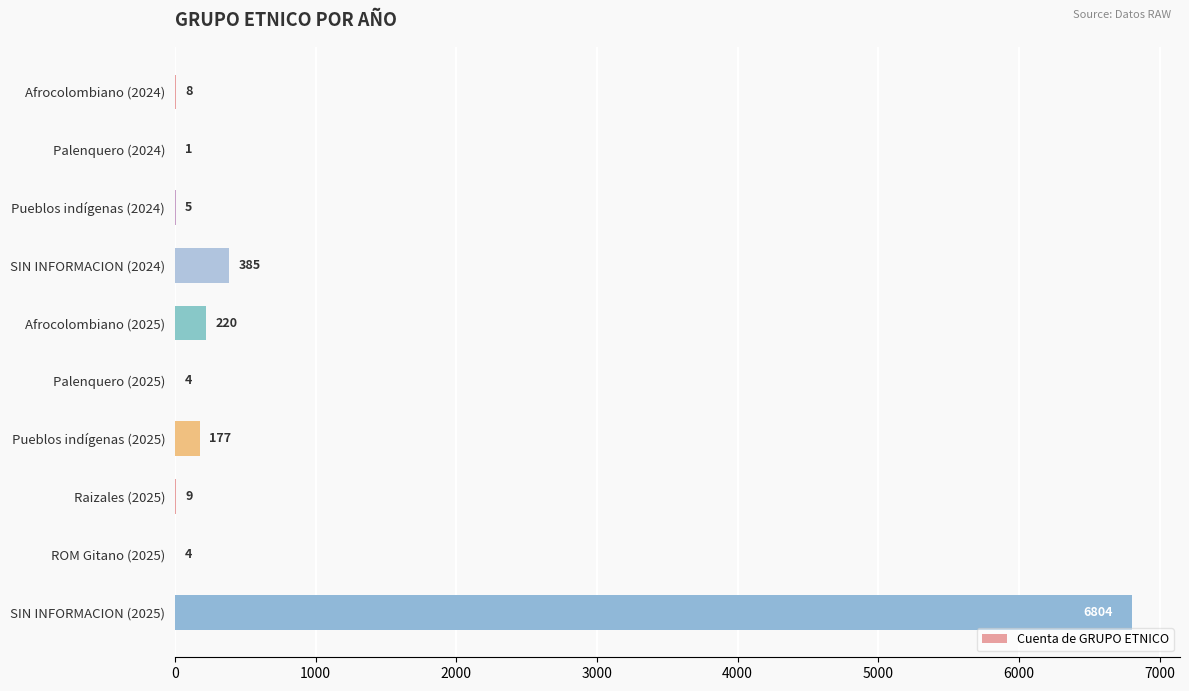

What is the change in value from Afrocolombiano (2024) to Raizales (2025)?

+1